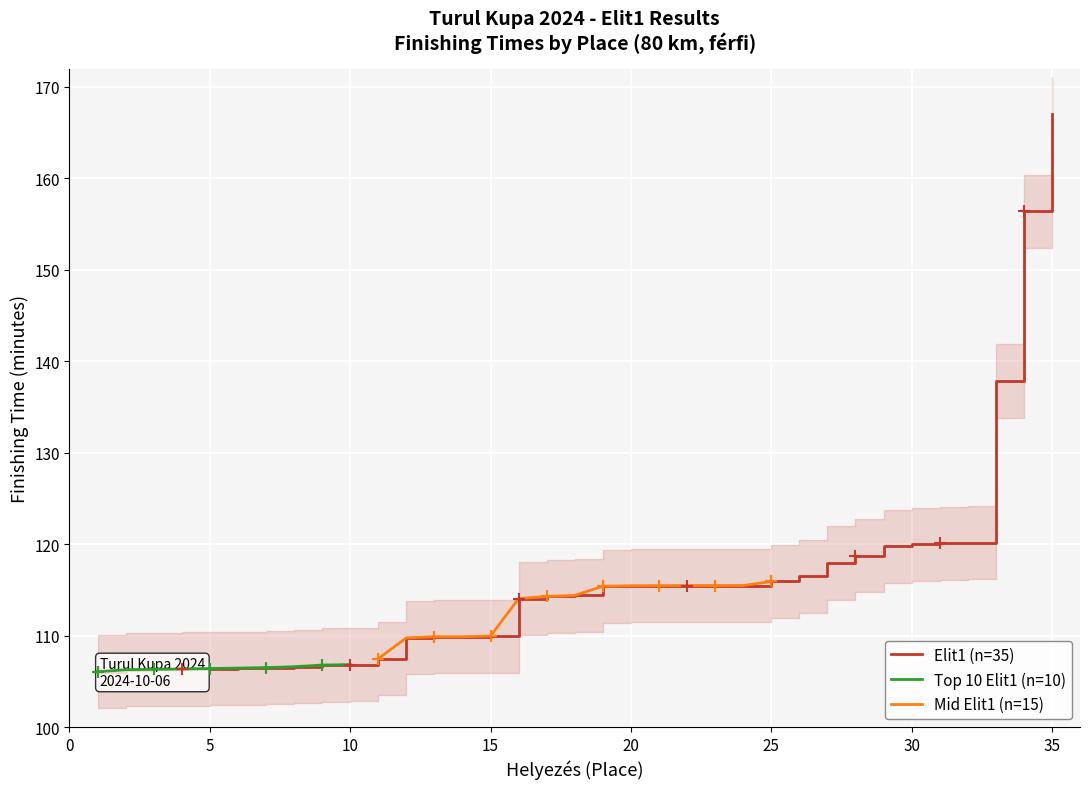

What is the sum of the values at 19 and 8?

222.0